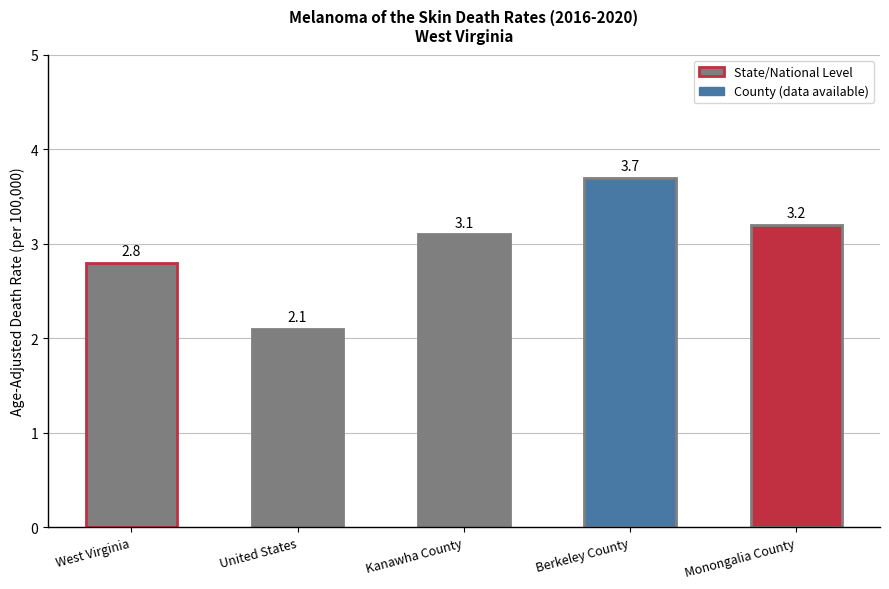

What is the label of the 2nd bar from the left?

United States